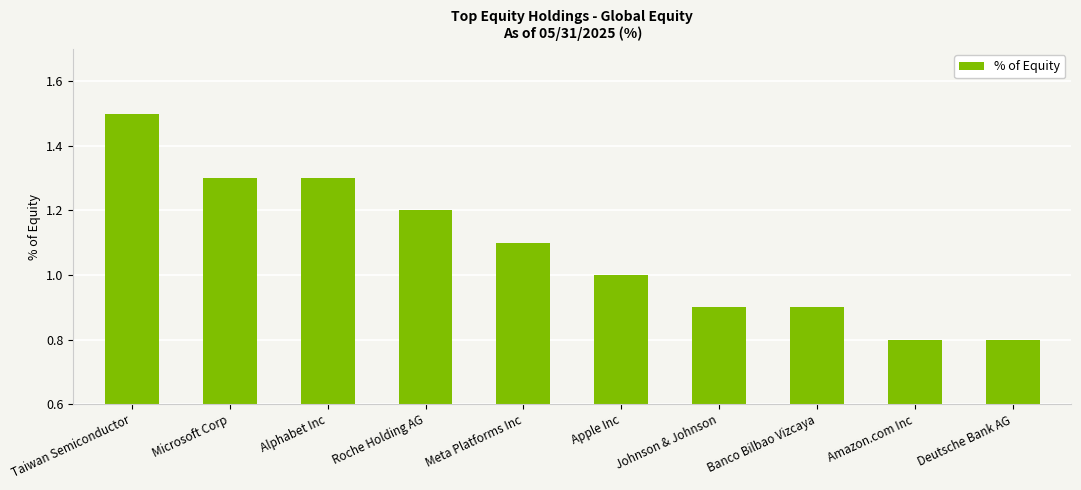

Count the values in the range 0 to 1.

5